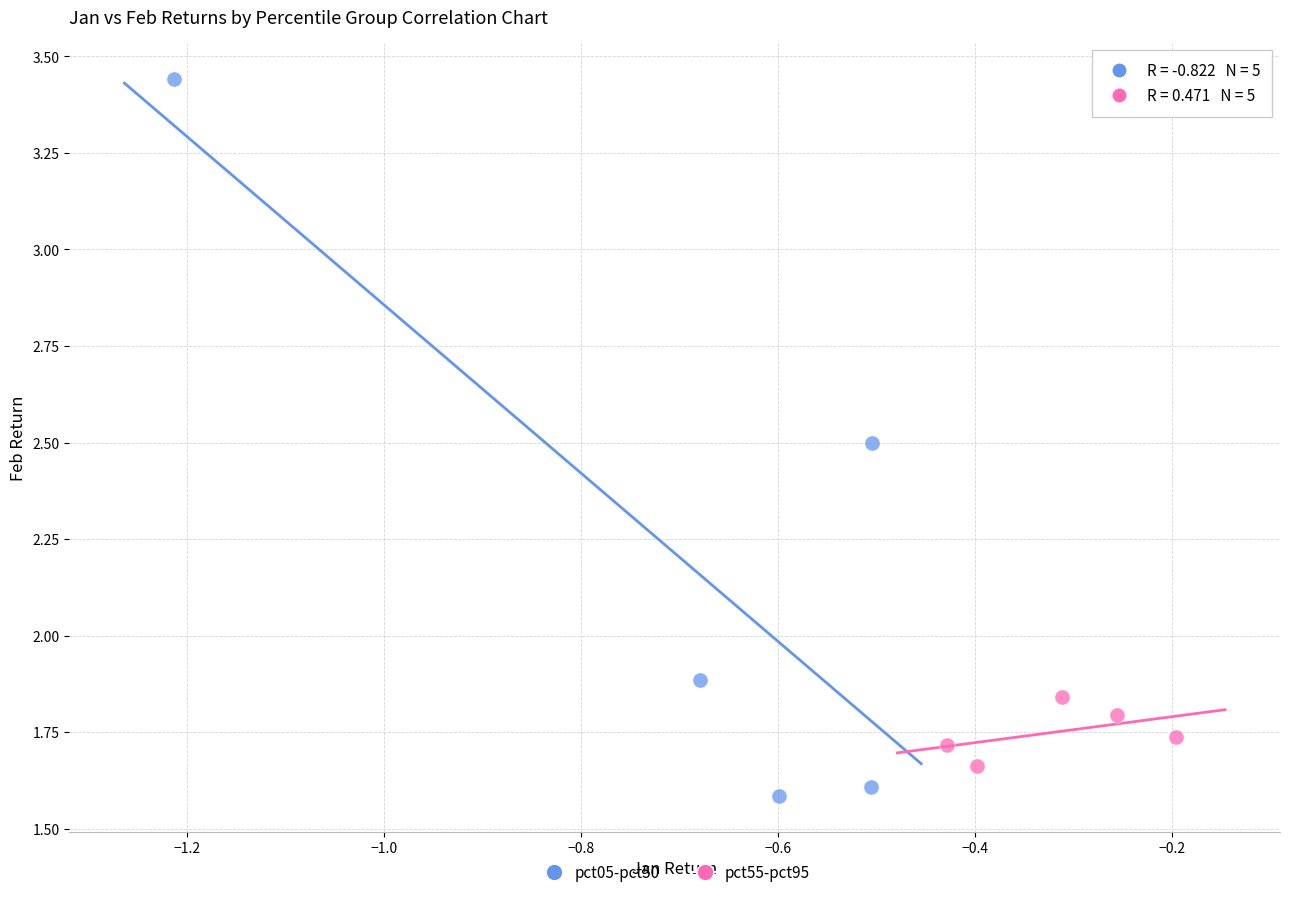

Which series contains the highest Y value?

pct05-pct50